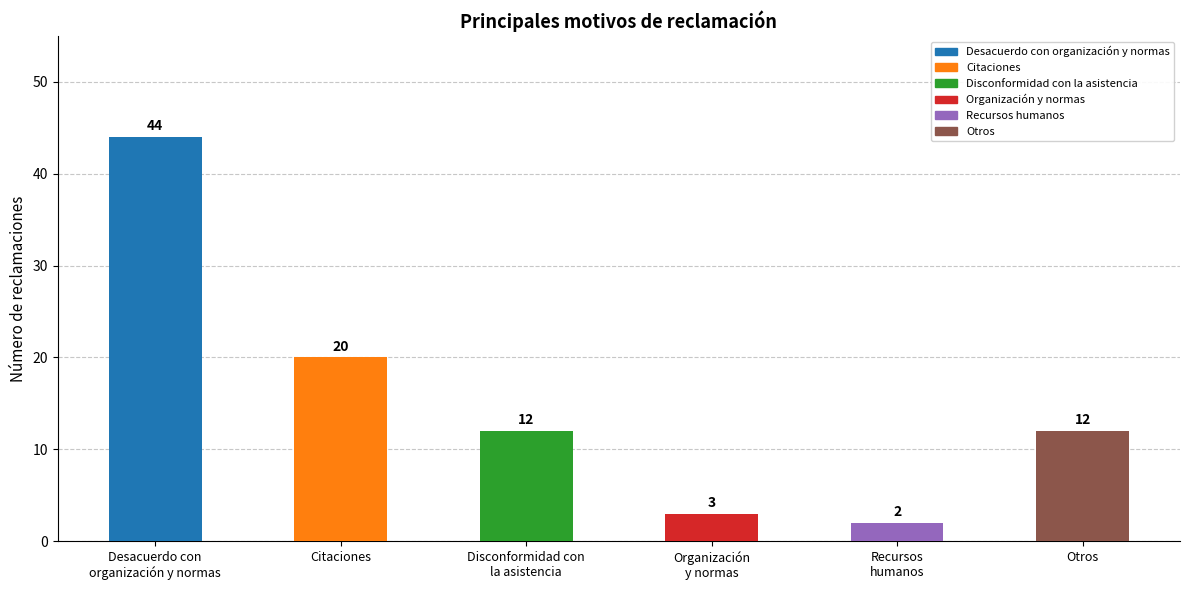

Which label corresponds to the largest value in the chart?

Desacuerdo con
organización y normas